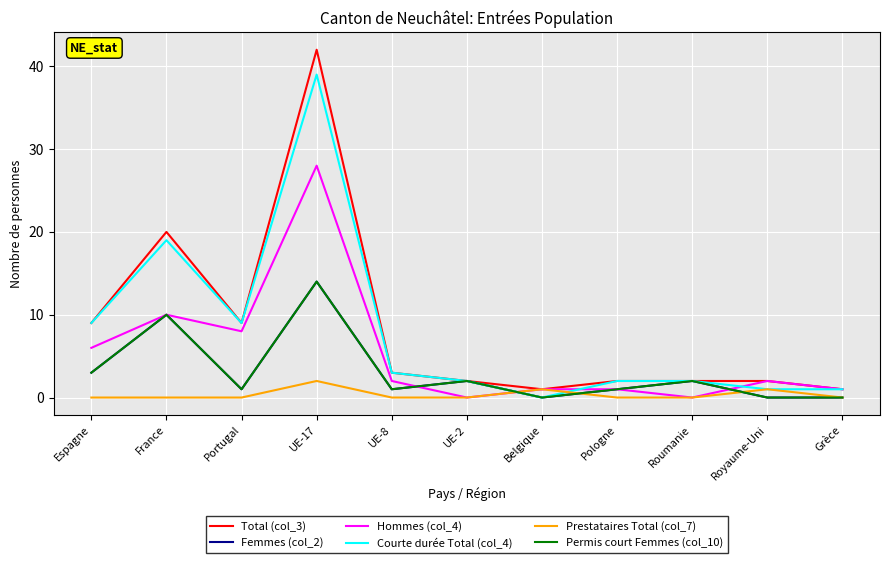

At how many categories does at least one series exceed 28?

1